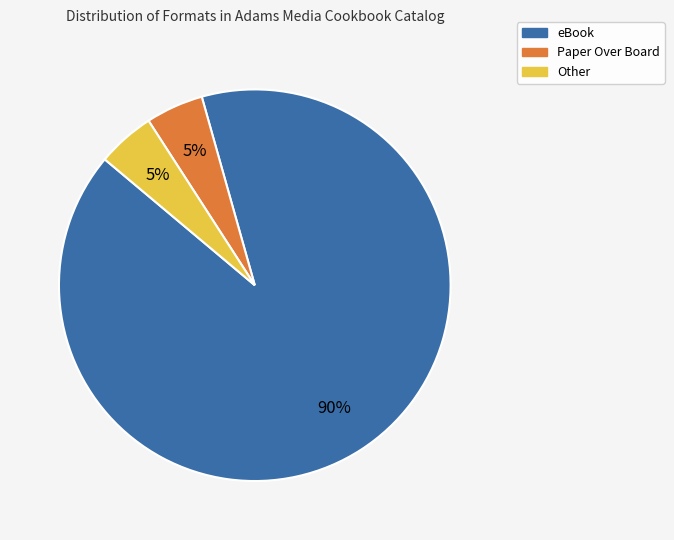

What is the majority slice?

eBook